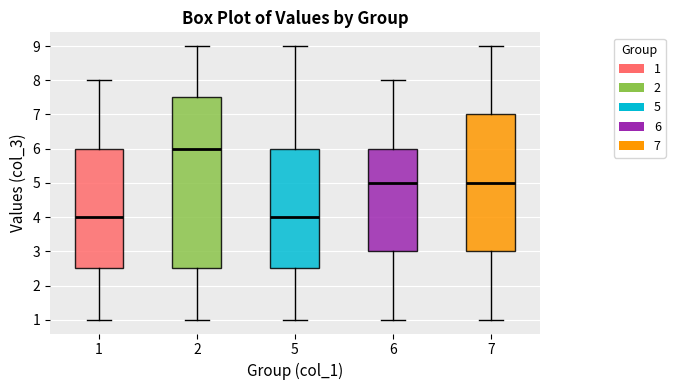

Reading left to right, read every box against the y-axis: the position of its median line, the range the box covers, and the ends of its whiskers. The values are not printed on the chart, so give them approximately, as read against the axis.

1: median 4.0, box 2.5 to 6.0, whiskers 1.0 to 8.0
2: median 6.0, box 2.5 to 7.5, whiskers 1.0 to 9.0
5: median 4.0, box 2.5 to 6.0, whiskers 1.0 to 9.0
6: median 5.0, box 3.0 to 6.0, whiskers 1.0 to 8.0
7: median 5.0, box 3.0 to 7.0, whiskers 1.0 to 9.0